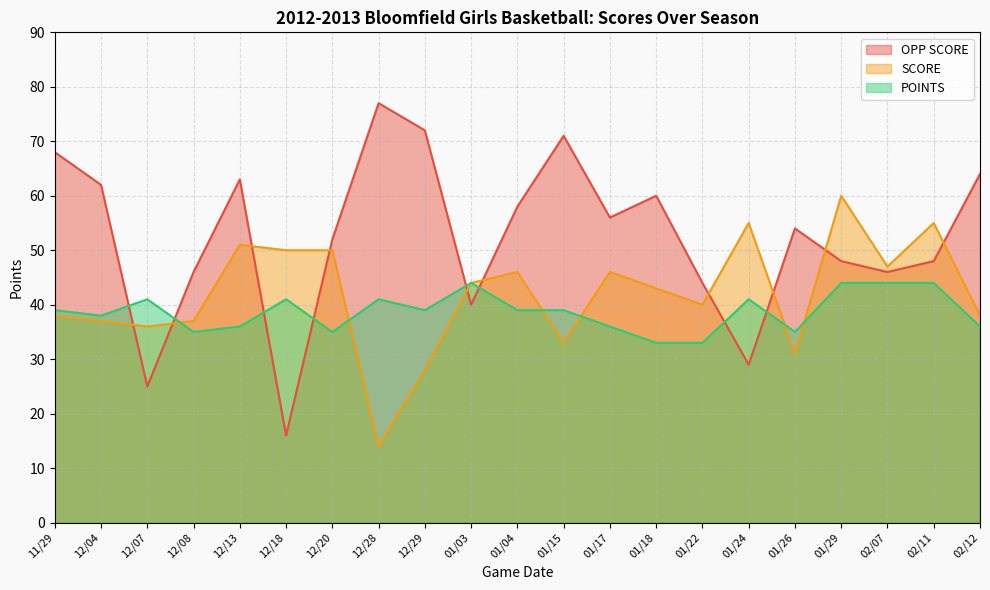

The value of SCORE at 01/29 is 94. True or false?

False